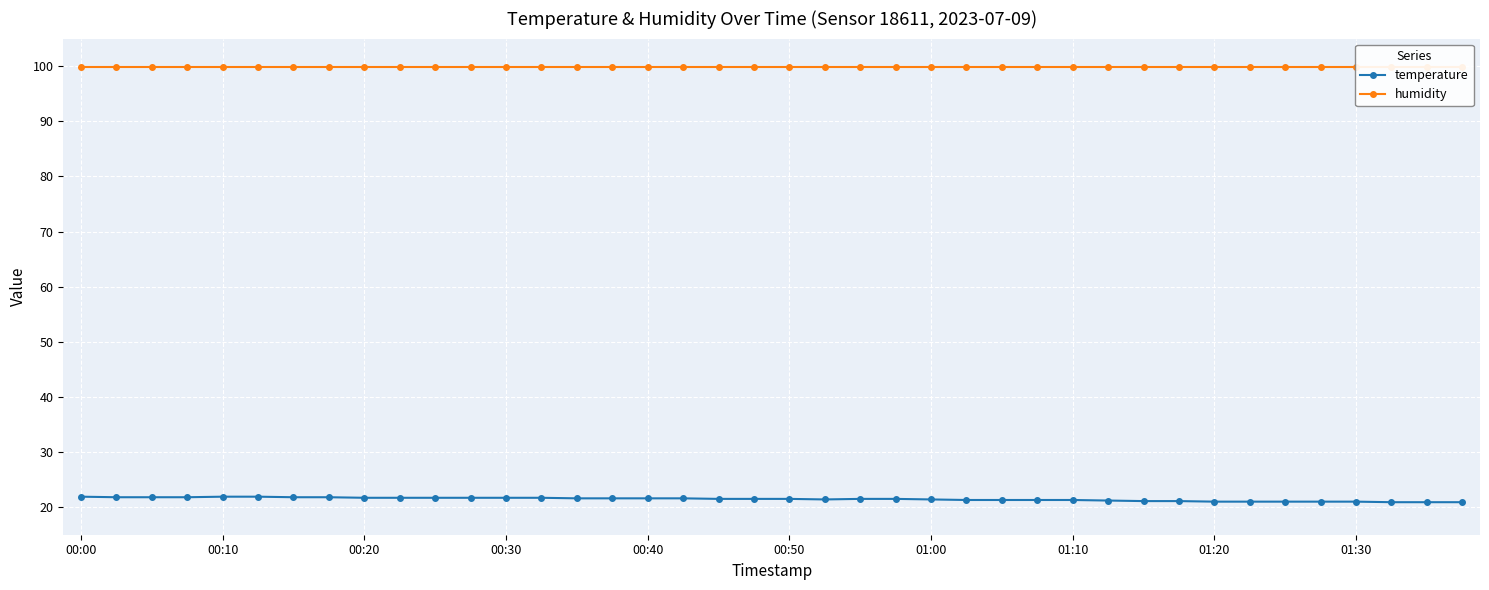

Rank the series at 34 from highest to lowest value.

humidity, temperature